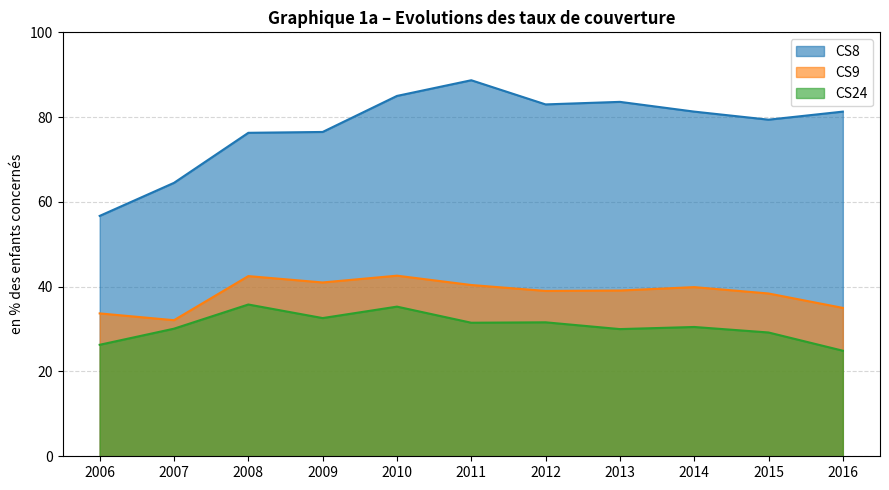

What is the difference between the second highest and minimum values in the CS8 series?

28.3